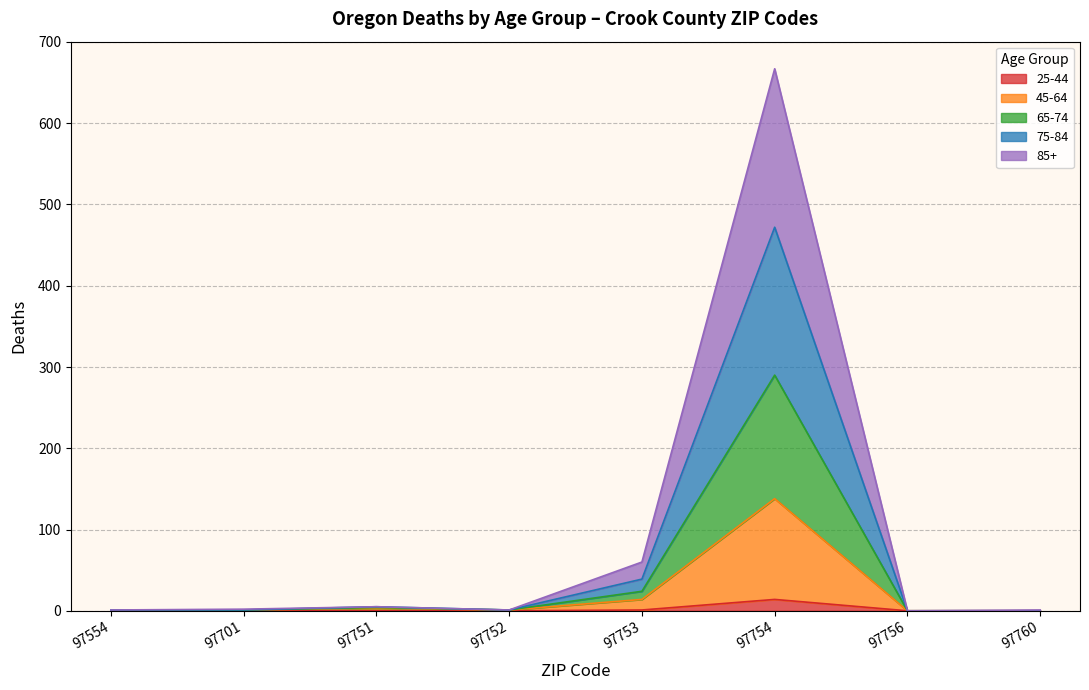

At which label does 65-74 first exceed 1?

97751